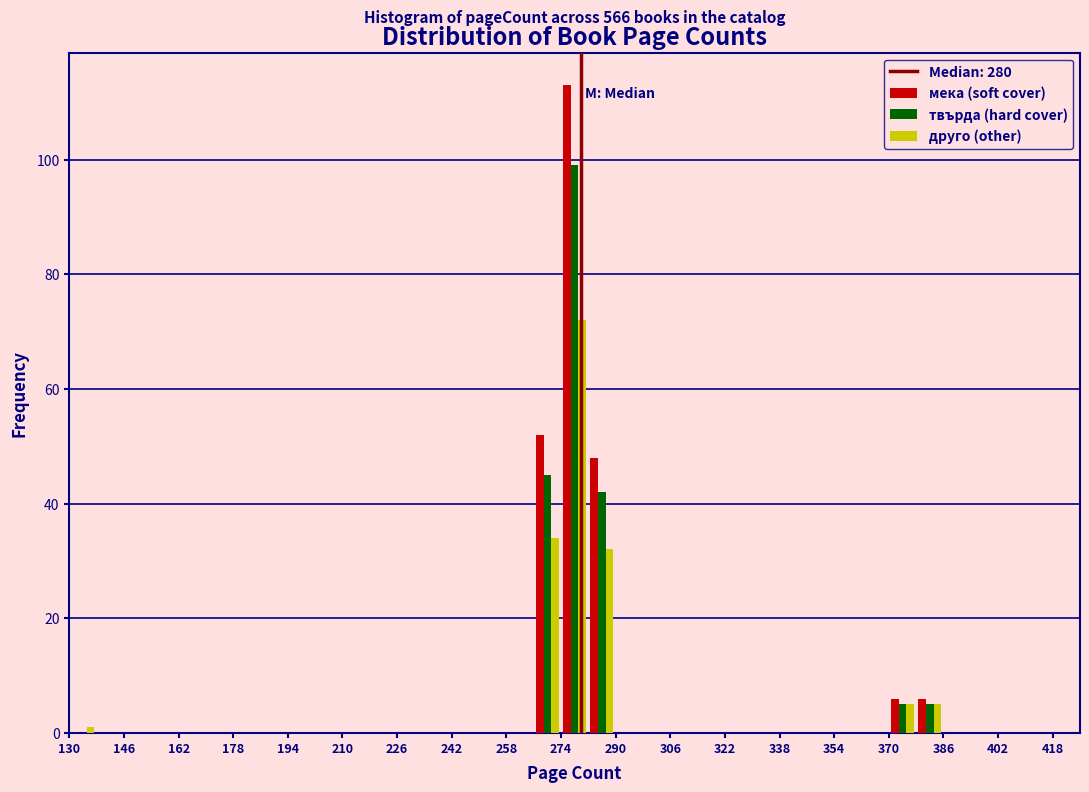

In the мека (soft cover) series, which range on the x-axis has the tallest bar?

274 to 282